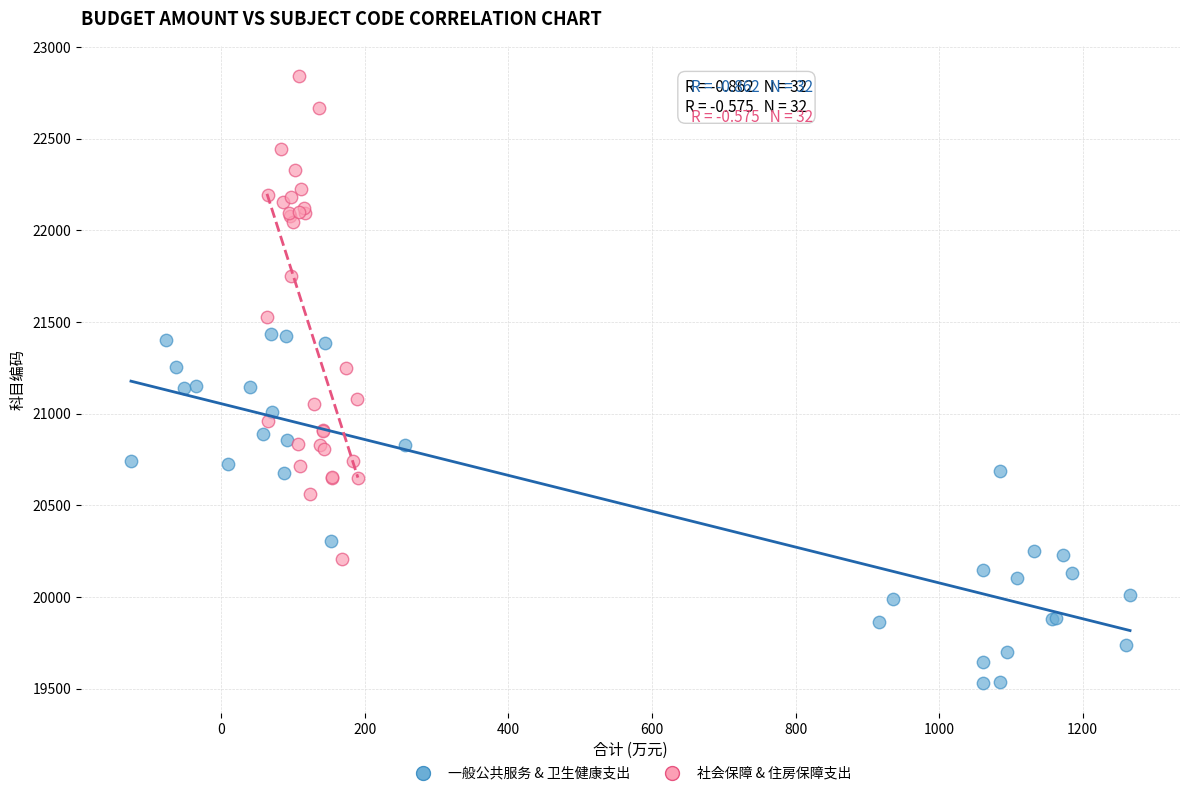

Which series reaches the minimum Y coordinate?

一般公共服务 & 卫生健康支出